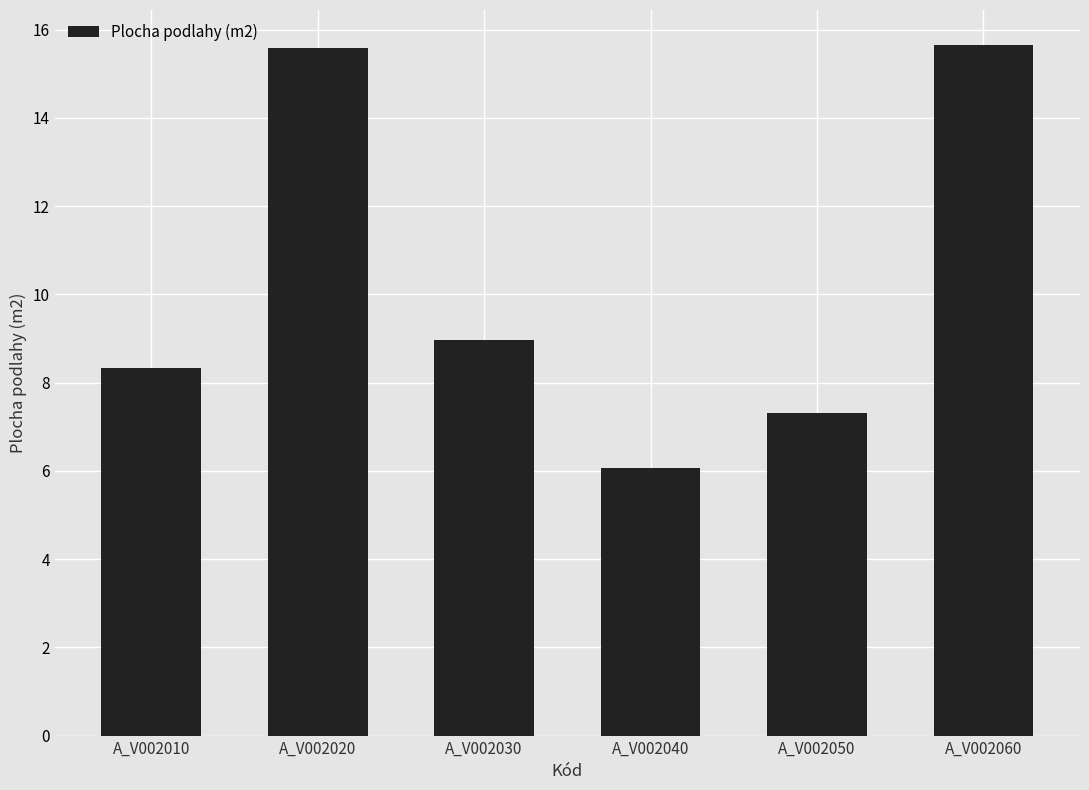

What is the difference between the values at A_V002030 and A_V002040?

2.9